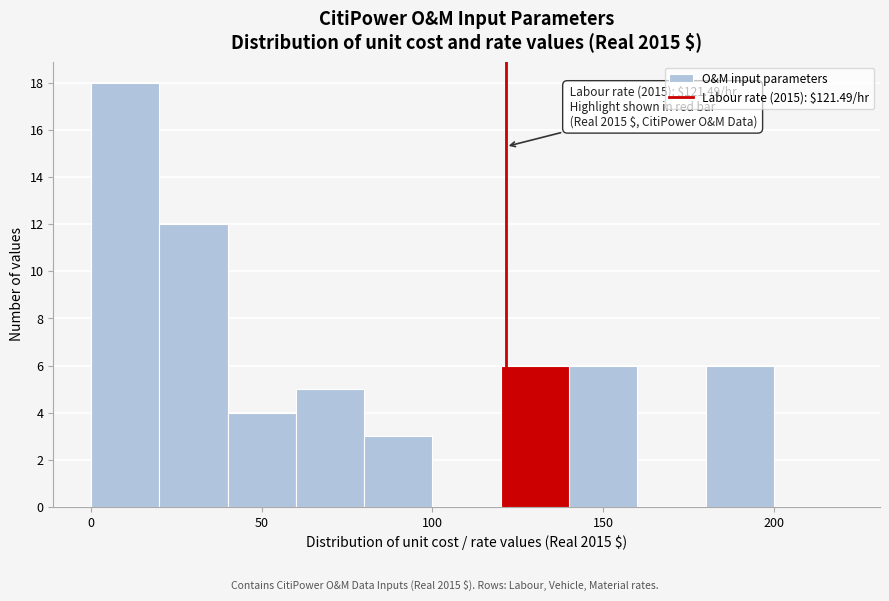

Over which range of the x-axis is the bar tallest?

0 to 20